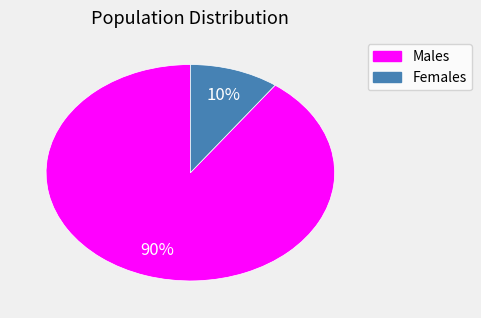

Is there any slice that represents more than half of the pie?

Yes